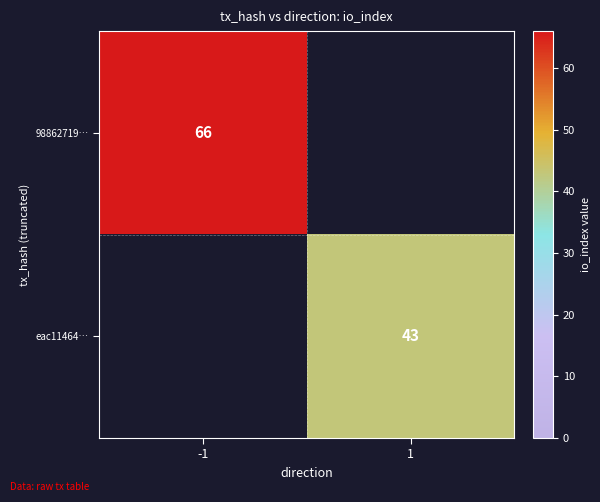

True or false: eac11464… has a value of 43 at 1.

True